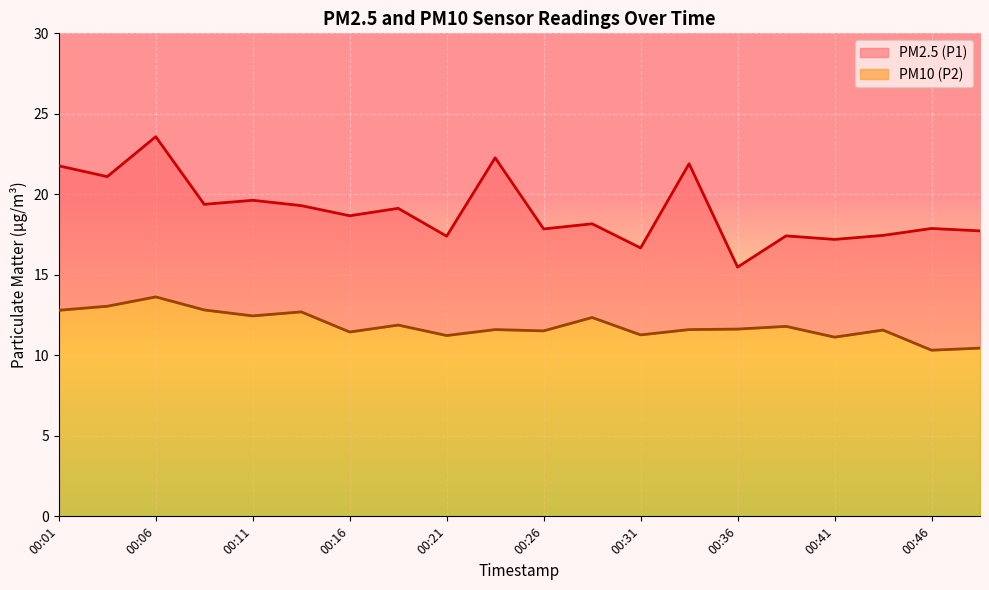

Where does the PM2.5 (P1) series first go above 18?

00:01